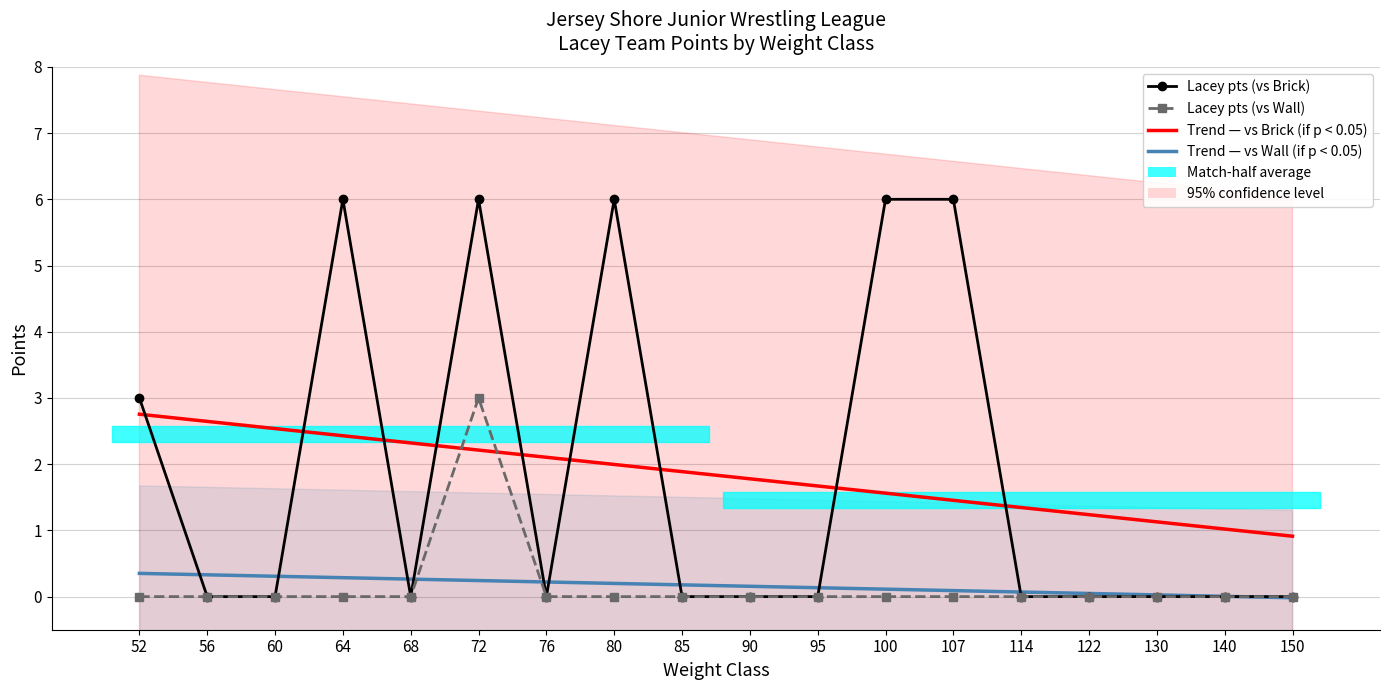

True or false: Lacey pts (vs Brick) and Lacey pts (vs Wall) intersect in this chart.

False